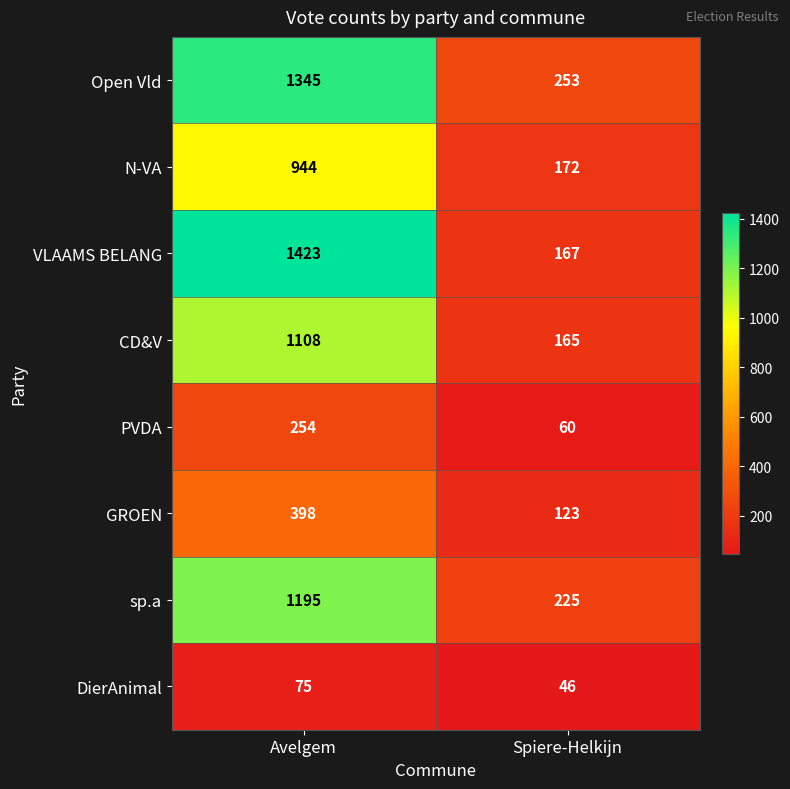

Reading right to left, extract all data points from this chart.

Open Vld: Spiere-Helkijn=253	Avelgem=1345
N-VA: Spiere-Helkijn=172	Avelgem=944
VLAAMS BELANG: Spiere-Helkijn=167	Avelgem=1423
CD&V: Spiere-Helkijn=165	Avelgem=1108
PVDA: Spiere-Helkijn=60	Avelgem=254
GROEN: Spiere-Helkijn=123	Avelgem=398
sp.a: Spiere-Helkijn=225	Avelgem=1195
DierAnimal: Spiere-Helkijn=46	Avelgem=75